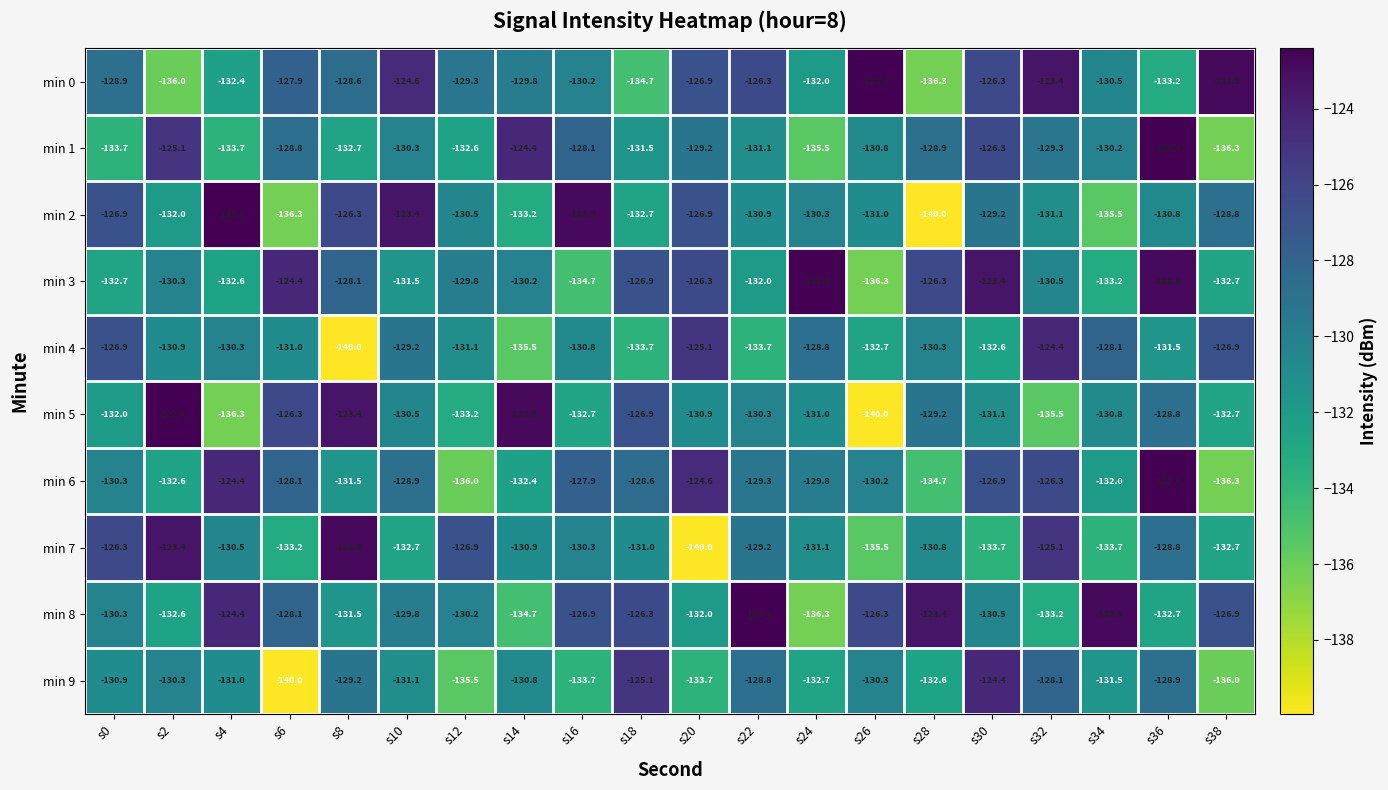

What is the lowest value of the min 1 series?

-136.3